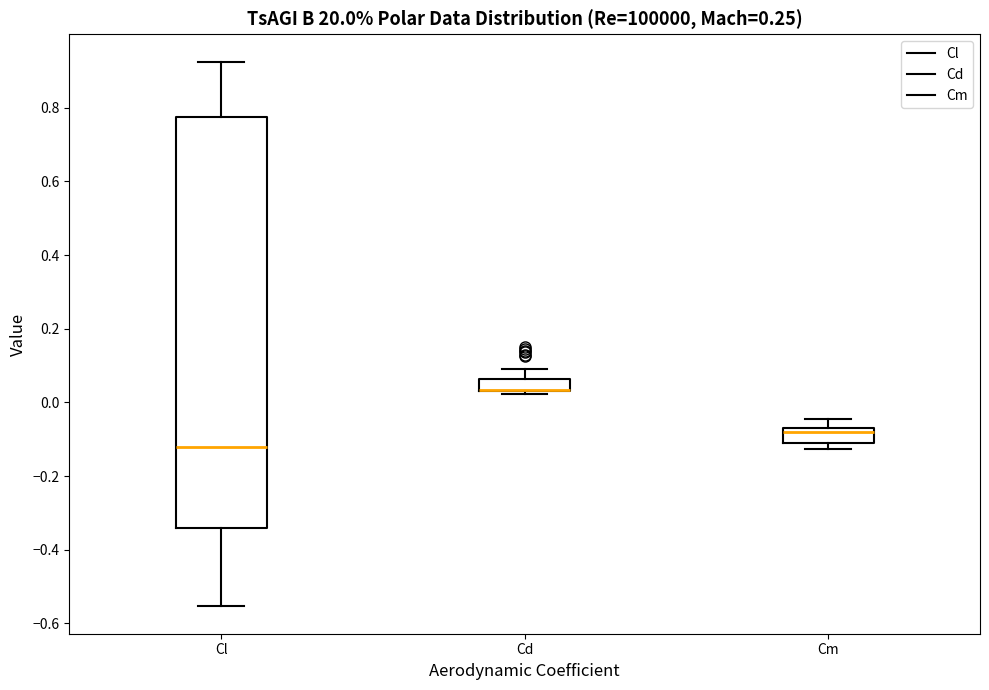

Where is the upper edge of the box for Cm on the y-axis? The values are not printed on the chart, so give them approximately, as read against the axis.

-0.06